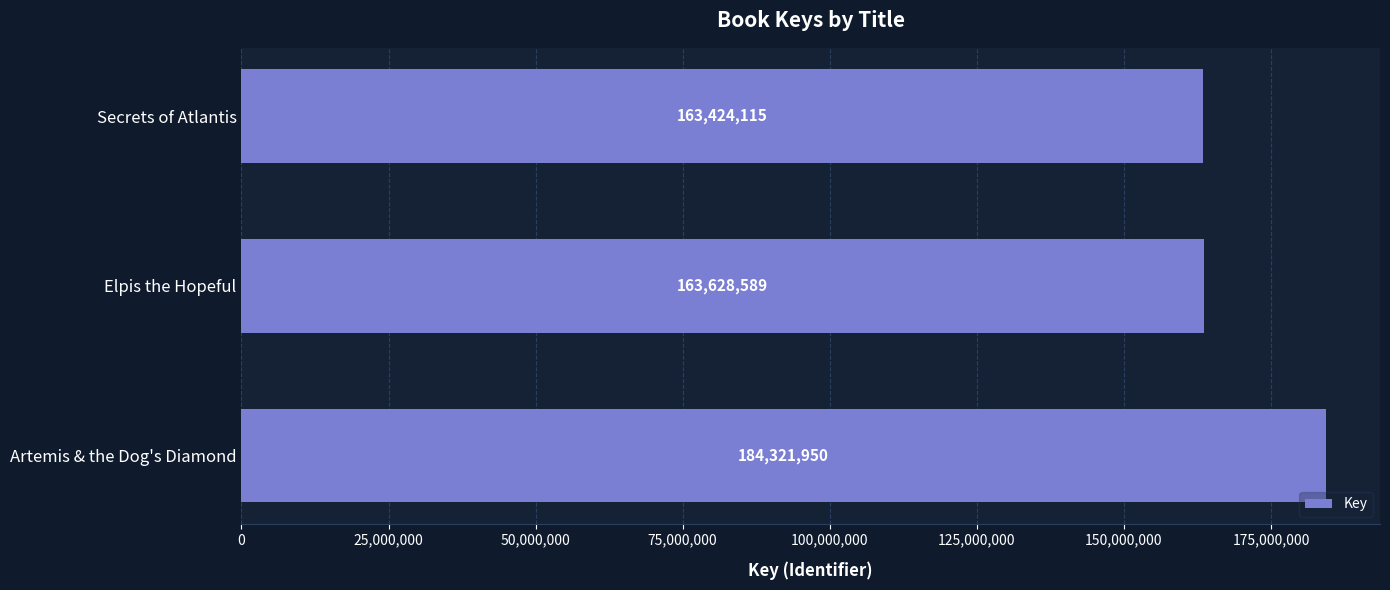

What is the difference between the maximum and minimum values?

20897835